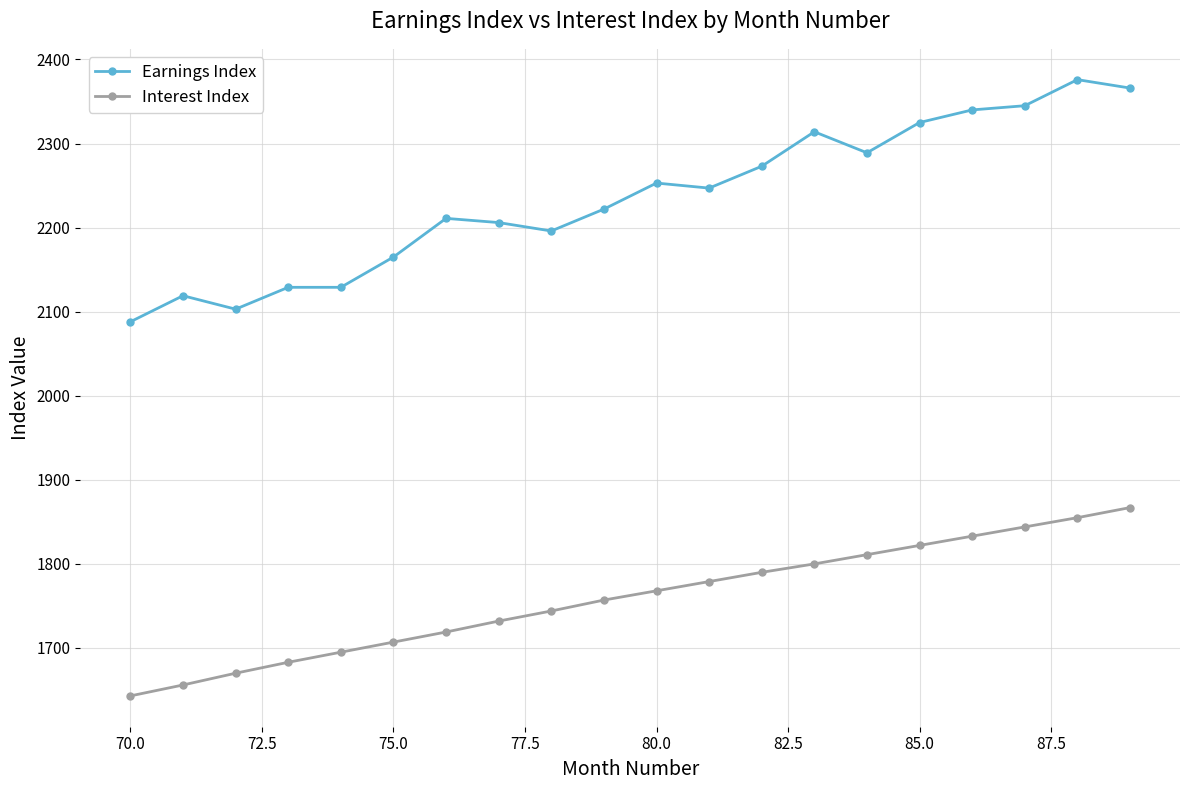

What is the maximum value for Interest Index?

1867